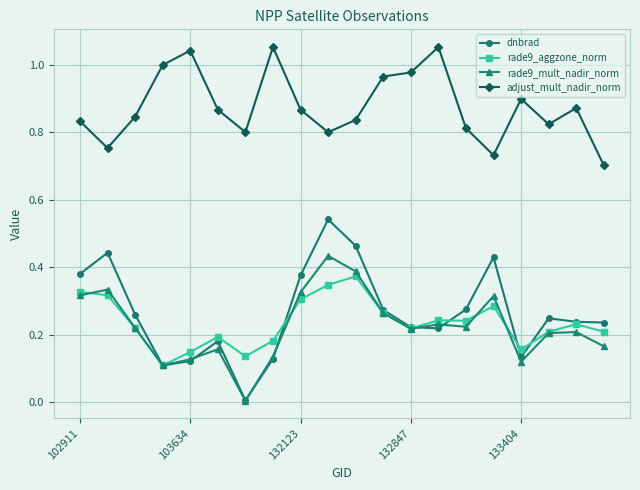

Which series has the largest range (max minus min)?

dnbrad